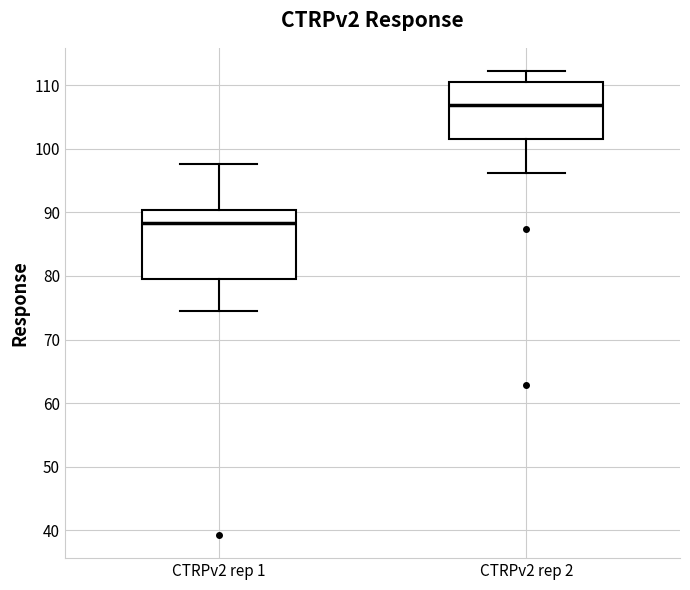

Where is the lower edge of the box for CTRPv2 rep 1 on the y-axis? The values are not printed on the chart, so give them approximately, as read against the axis.

79